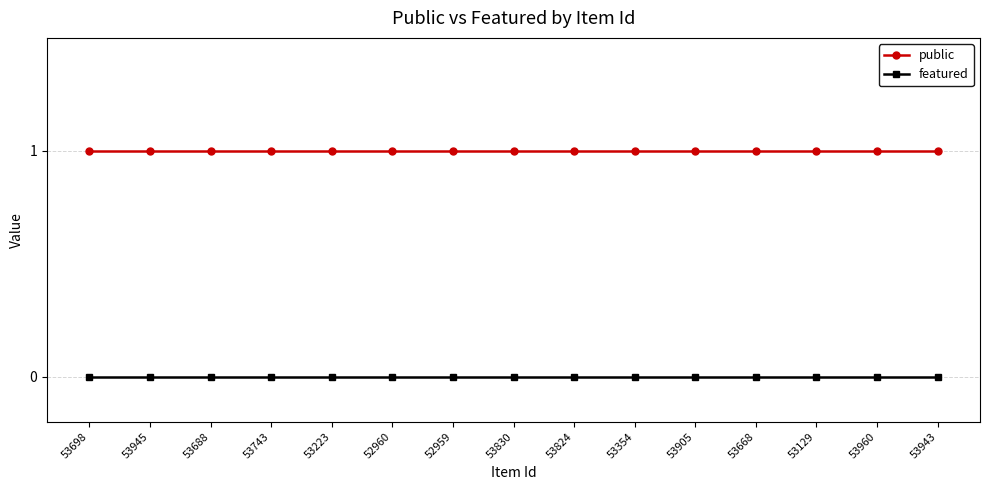

At 53354, list the series in order from smallest to largest.

featured, public